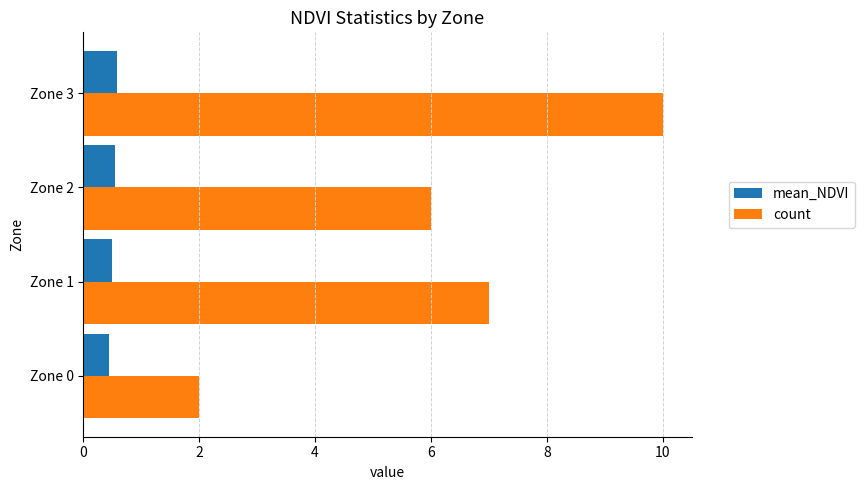

What is the difference between the maximum and minimum values in the count series?

8.0